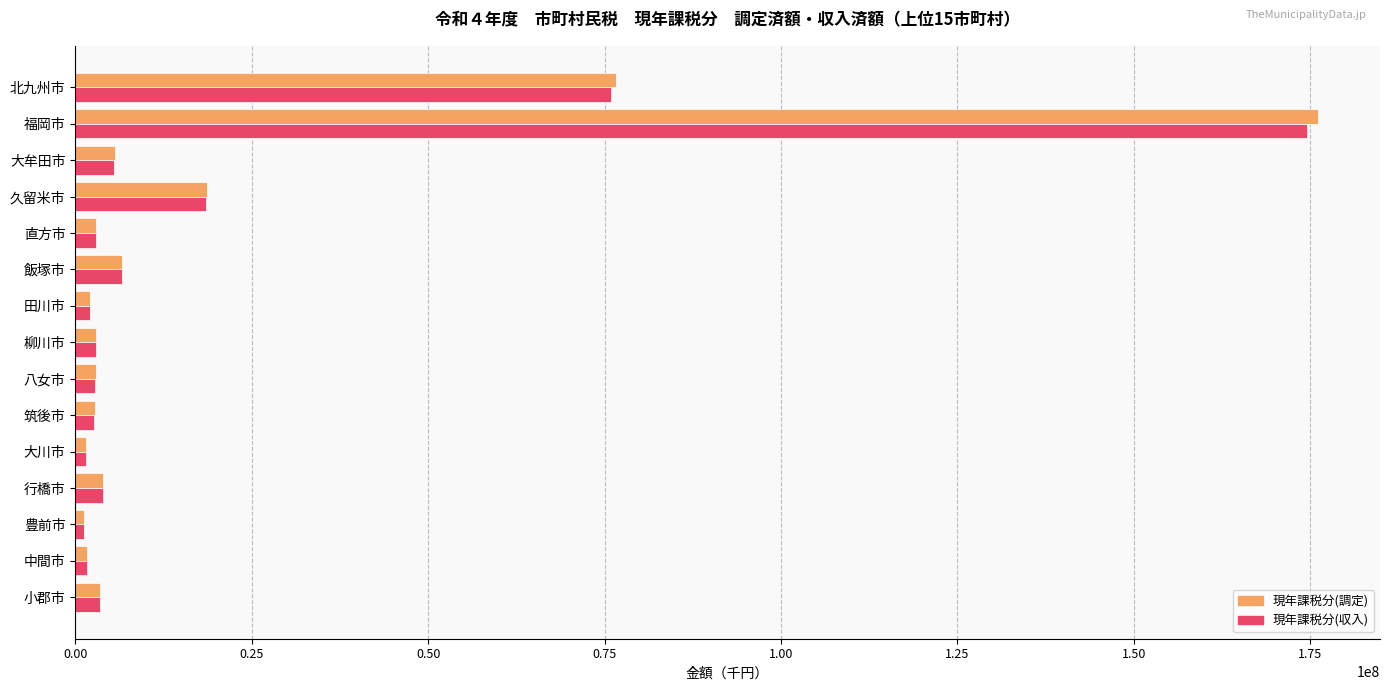

At which category does the chart reach its peak across all series?

福岡市